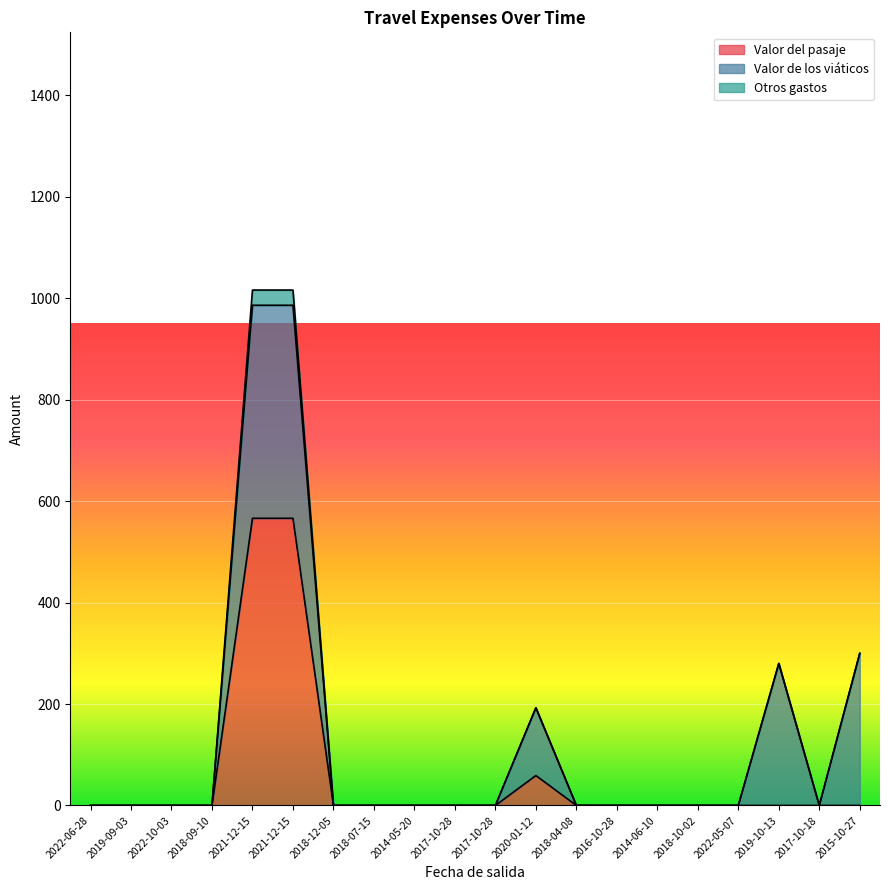

At which category does the chart reach its peak across all series?

2021-12-15